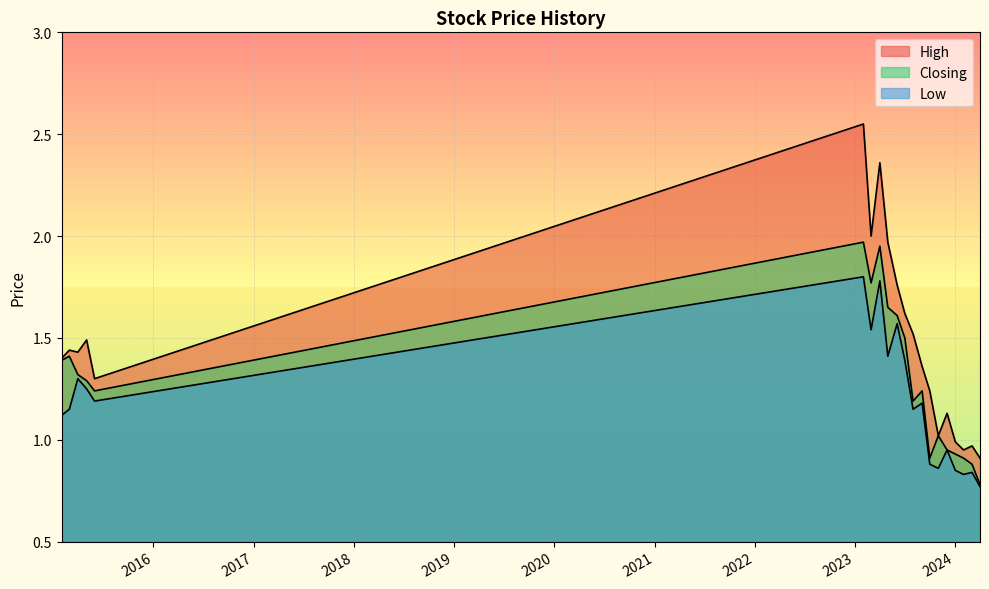

Where is High nearest to the value 1?

02/01/2024